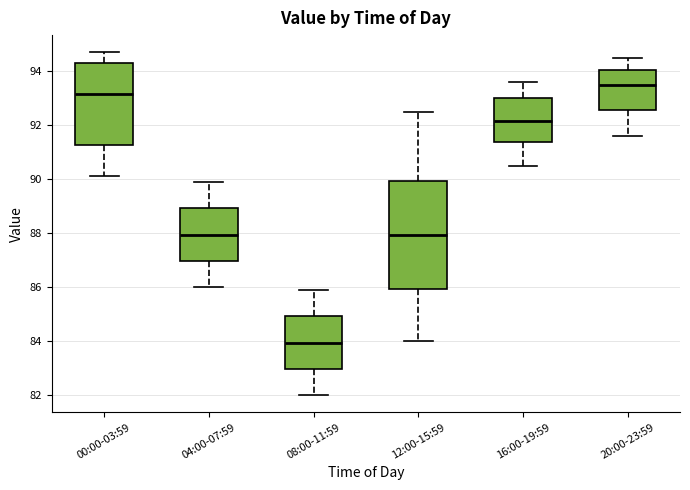

Reading left to right, transcribe this box plot: for each box, give where its median line is, the range the box spans, and where its two whiskers end, as read against the y-axis. The values are not printed on the chart, so give them approximately, as read against the axis.

00:00-03:59: median 93.2, box 91.2 to 94.4, whiskers 90.2 to 94.8
04:00-07:59: median 88.0, box 87.0 to 89.0, whiskers 86.0 to 90.0
08:00-11:59: median 84.0, box 83.0 to 85.0, whiskers 82.0 to 86.0
12:00-15:59: median 88.0, box 86.0 to 90.0, whiskers 84.0 to 92.6
16:00-19:59: median 92.2, box 91.4 to 93.0, whiskers 90.6 to 93.6
20:00-23:59: median 93.6, box 92.6 to 94.0, whiskers 91.6 to 94.6